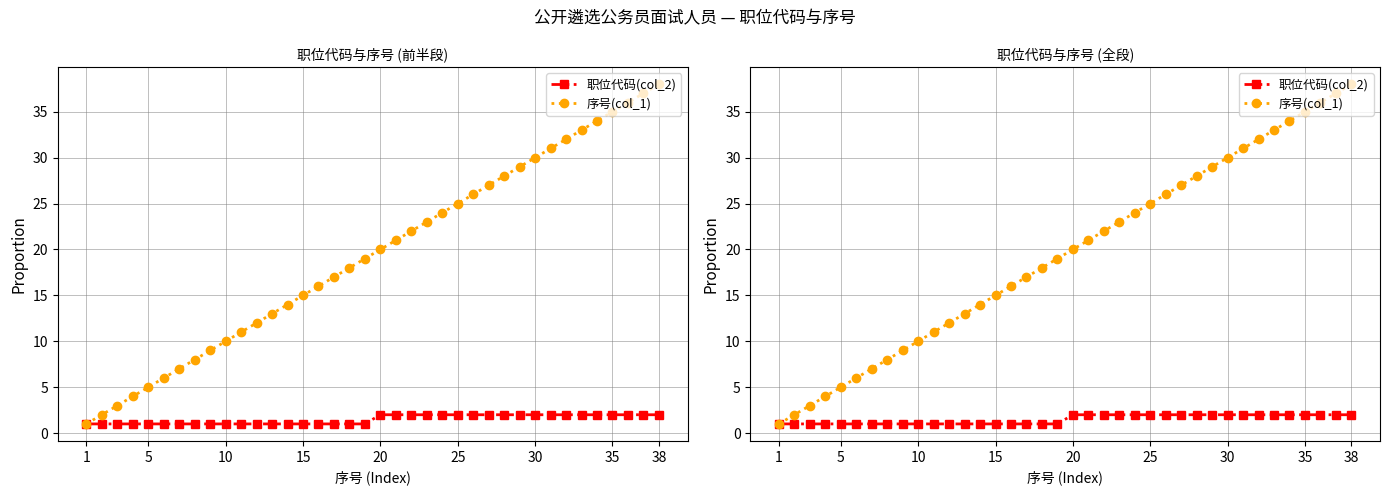

Is it true that 职位代码(col_2) equals 0 at 5?

False